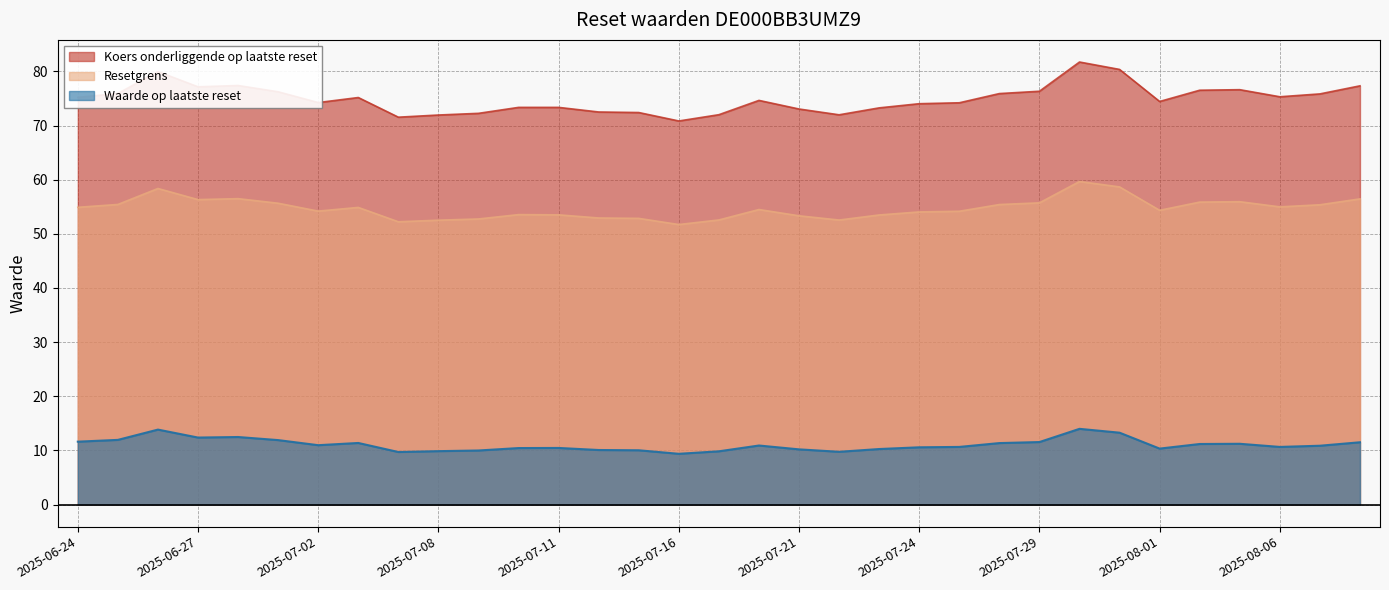

What is the highest value of the Resetgrens series?

59.7